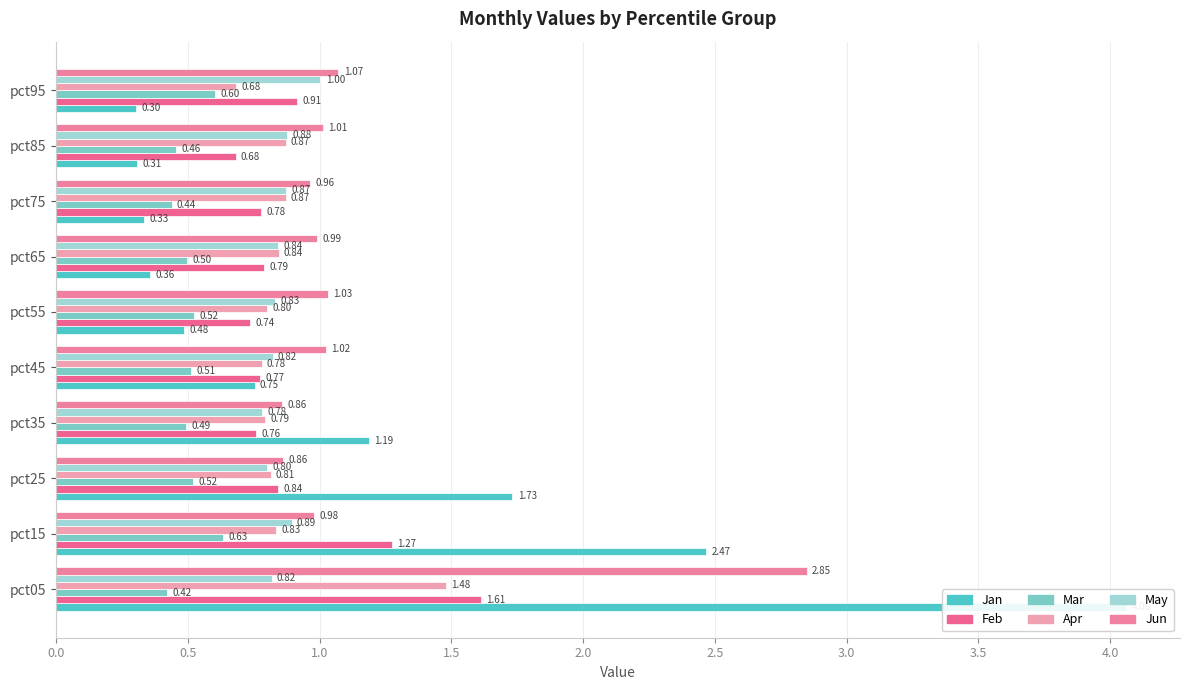

Reading left to right, what are all the values shown in this chart?

Jan: 4.1	2.5	1.7	1.2	0.8	0.5	0.4	0.3	0.3	0.3
Feb: 1.6	1.3	0.8	0.8	0.8	0.7	0.8	0.8	0.7	0.9
Mar: 0.4	0.6	0.5	0.5	0.5	0.5	0.5	0.4	0.5	0.6
Apr: 1.5	0.8	0.8	0.8	0.8	0.8	0.8	0.9	0.9	0.7
May: 0.8	0.9	0.8	0.8	0.8	0.8	0.8	0.9	0.9	1.0
Jun: 2.8	1.0	0.9	0.9	1.0	1.0	1.0	1.0	1.0	1.1